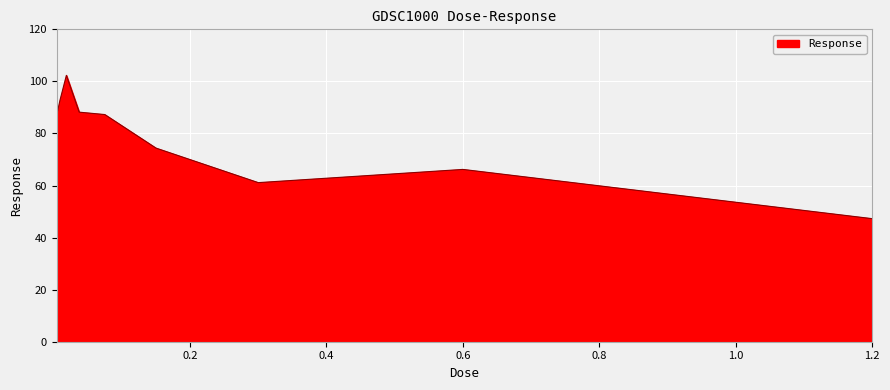

Count the number of categories in the chart.

9